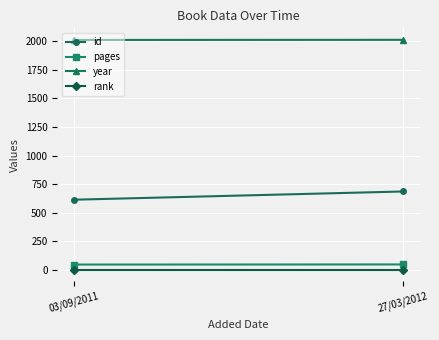

What is the maximum value for year?

2012